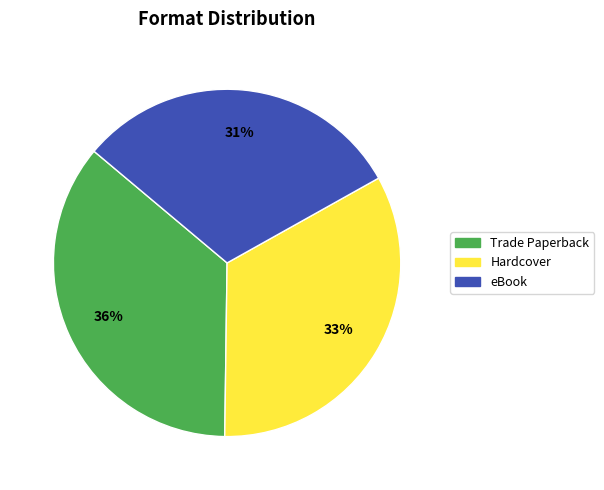

Is there any slice that represents more than half of the pie?

No